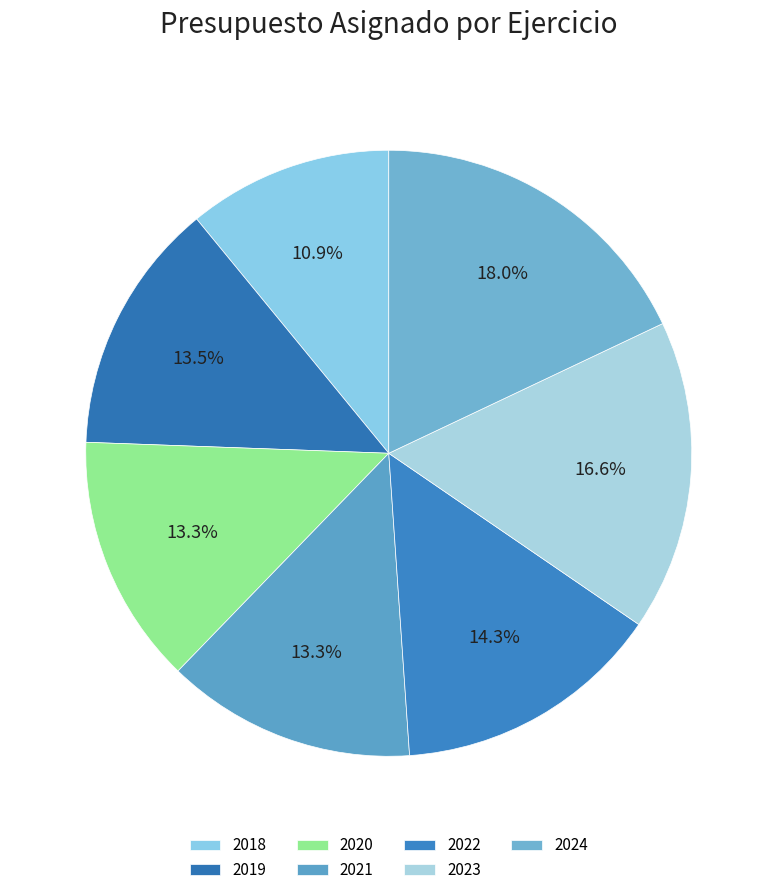

How many segments does this pie chart have?

7